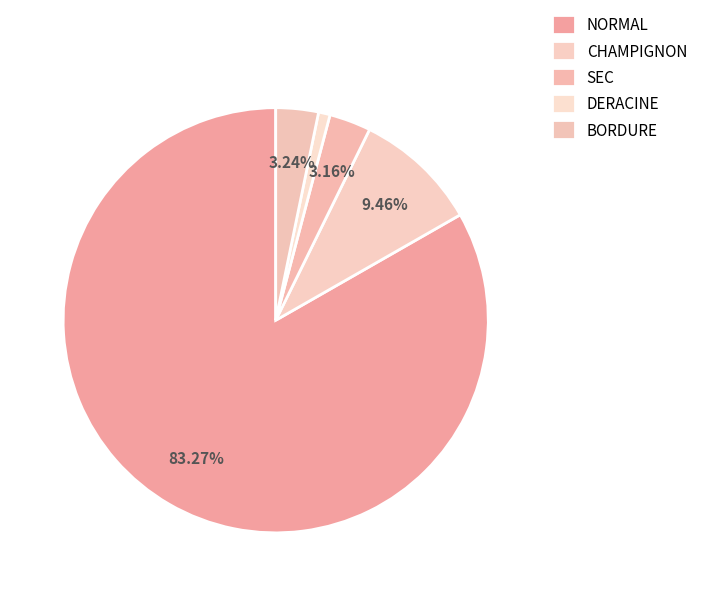

What is the majority slice?

NORMAL